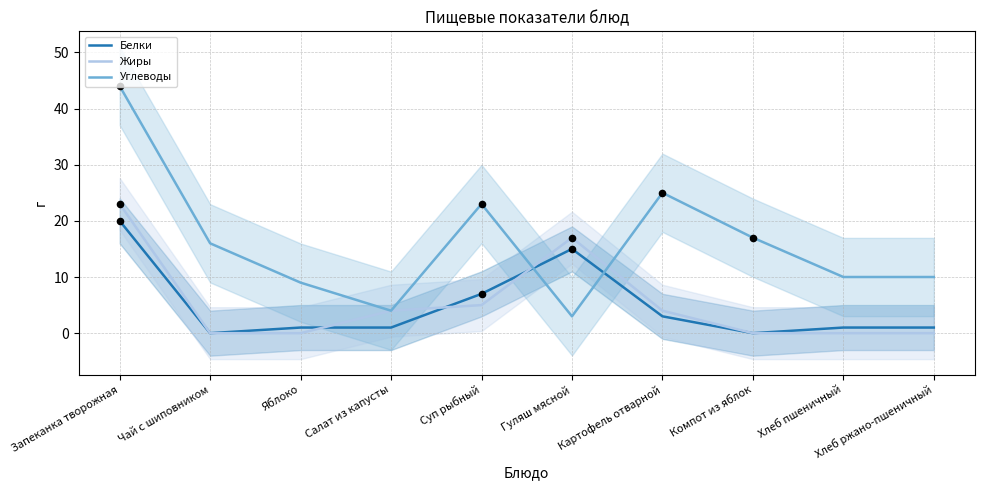

At how many categories does at least one series exceed 20?

3